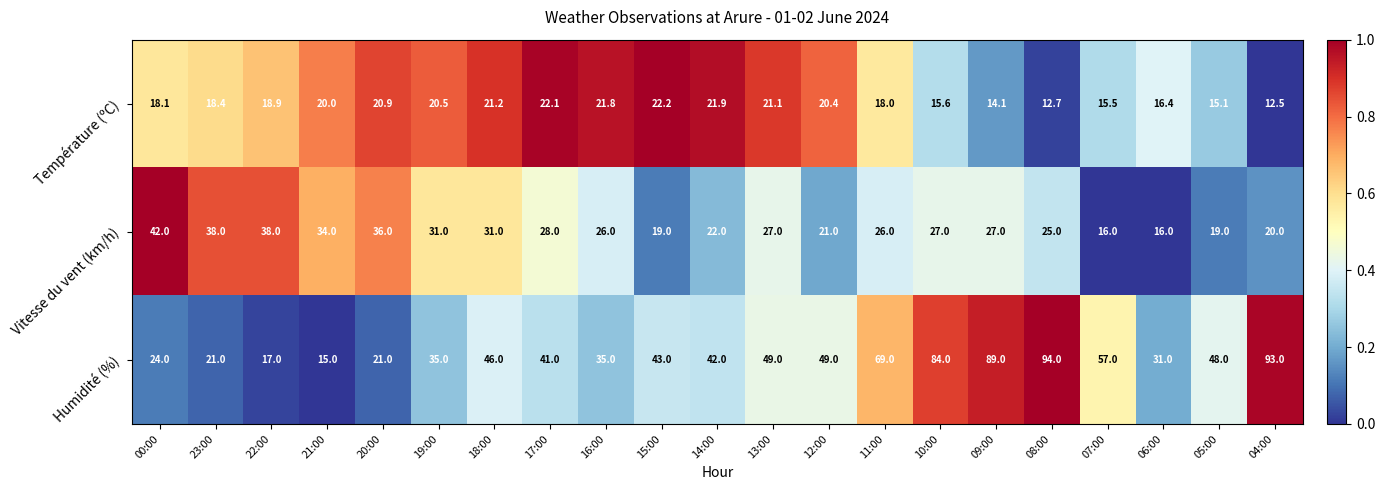

What is the highest value of the Vitesse du vent (km/h) series?

42.0